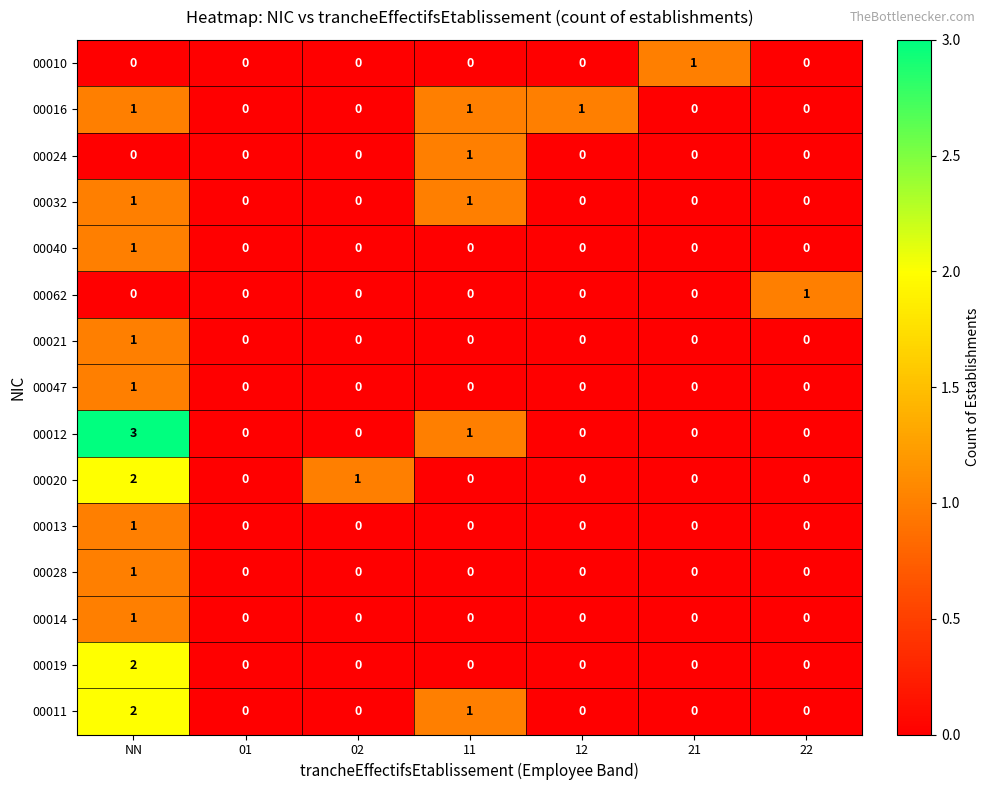

True or false: 00010 has a value of 0 at 02.

True